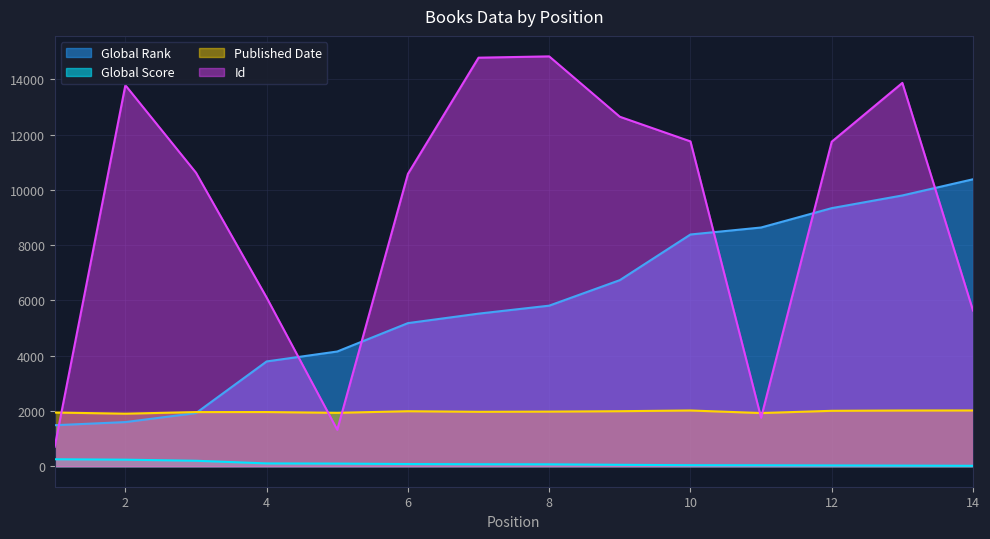

Between 10 and 3, which is larger?

10